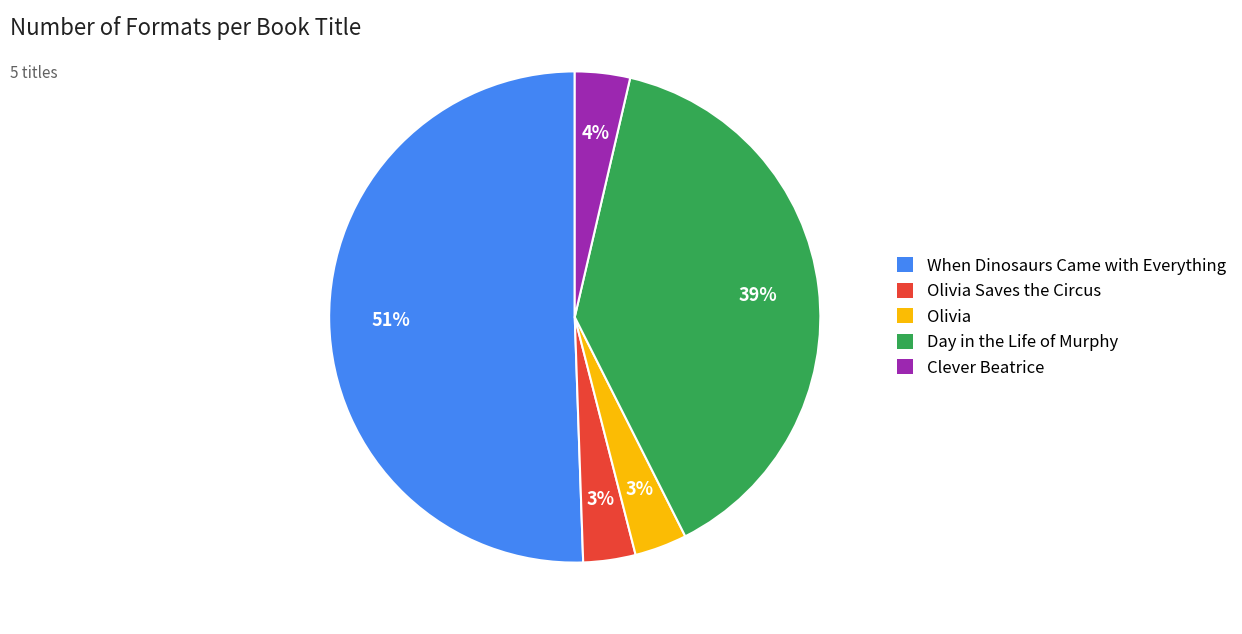

What is the largest slice in the pie chart?

When Dinosaurs Came with Everything